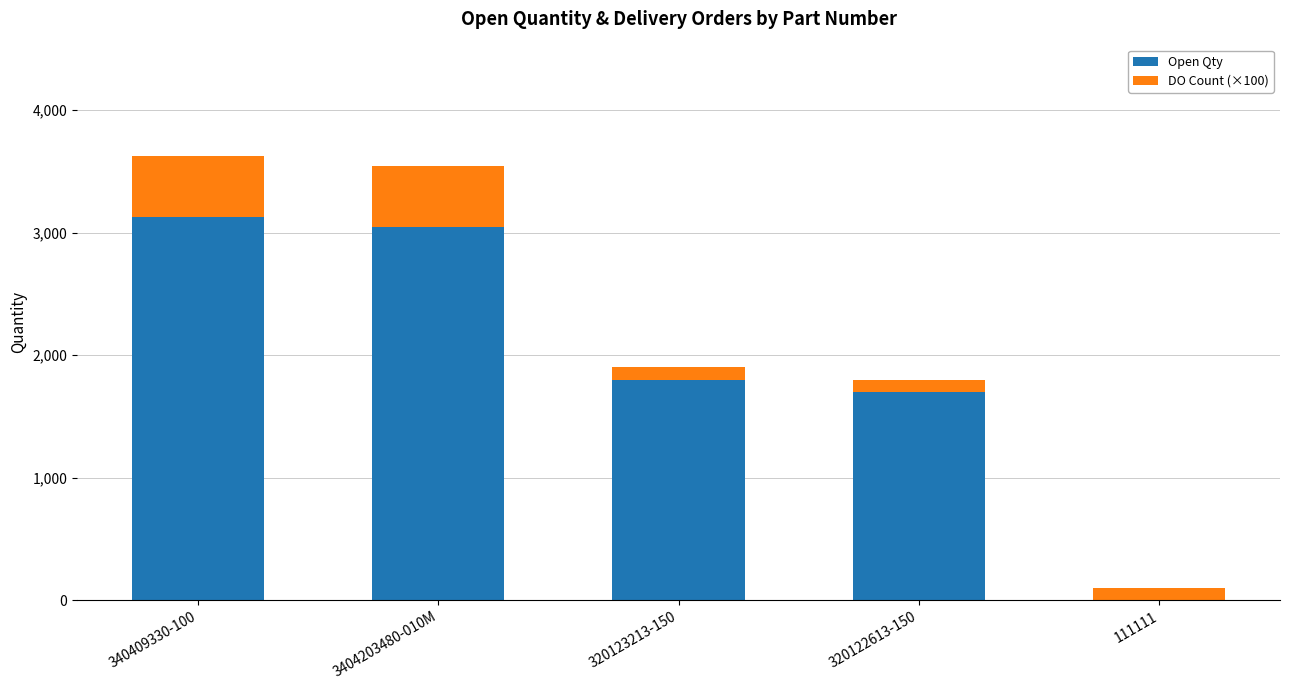

Reading left to right, transcribe the values for Open Qty.

340409330-100=3128	3404203480-010M=3044	320123213-150=1800	320122613-150=1700	111111=1